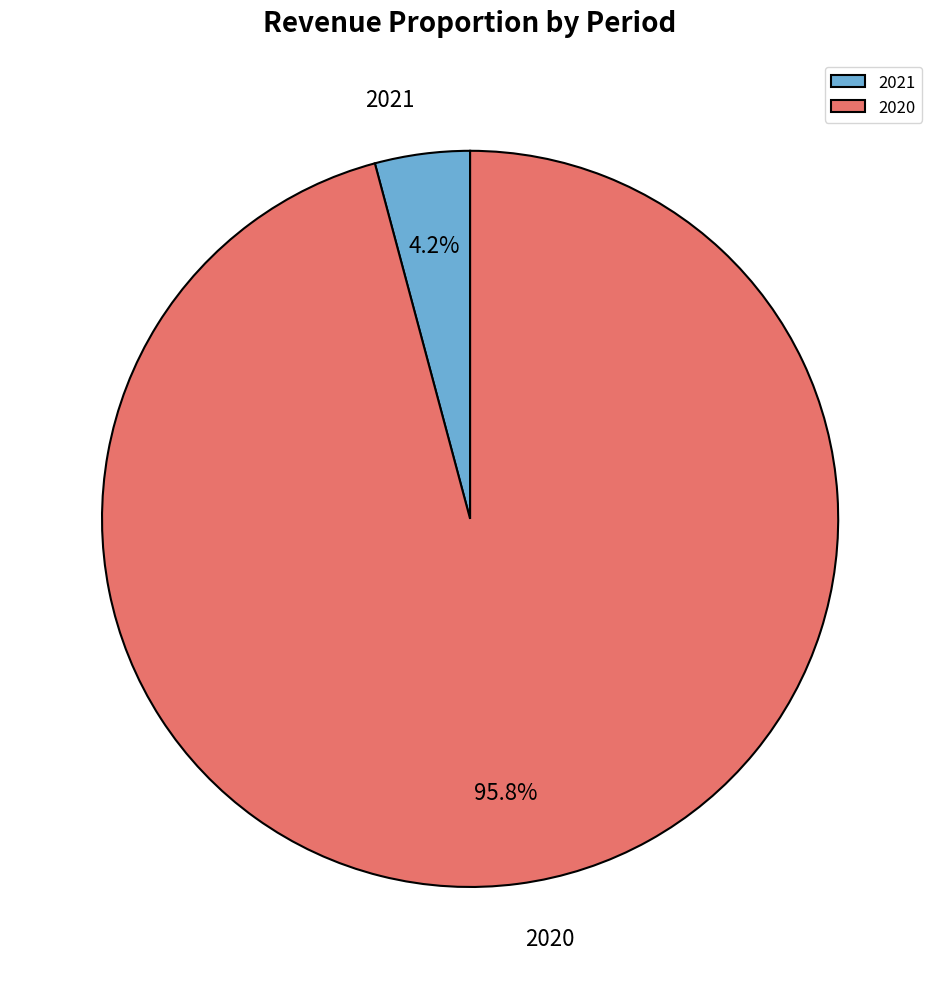

Is there a majority slice in this chart?

Yes